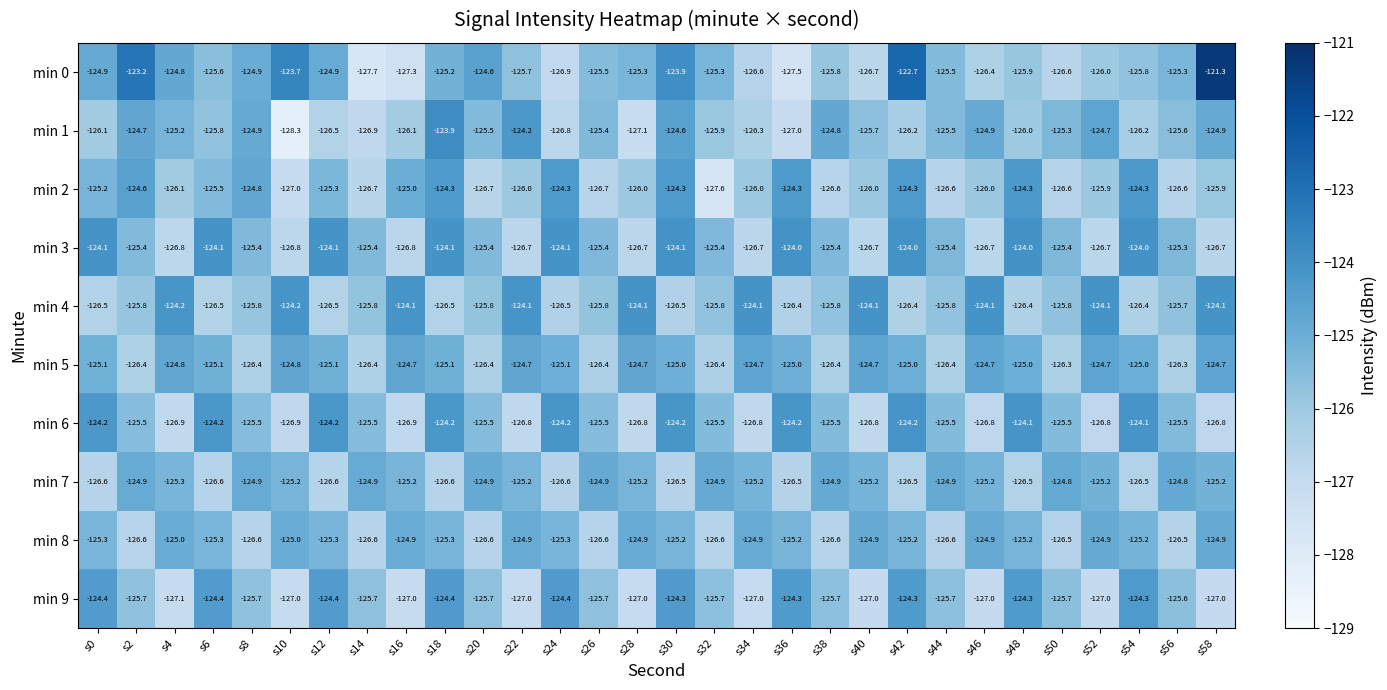

What is the difference between the min 9 values at s42 and s32?

1.4